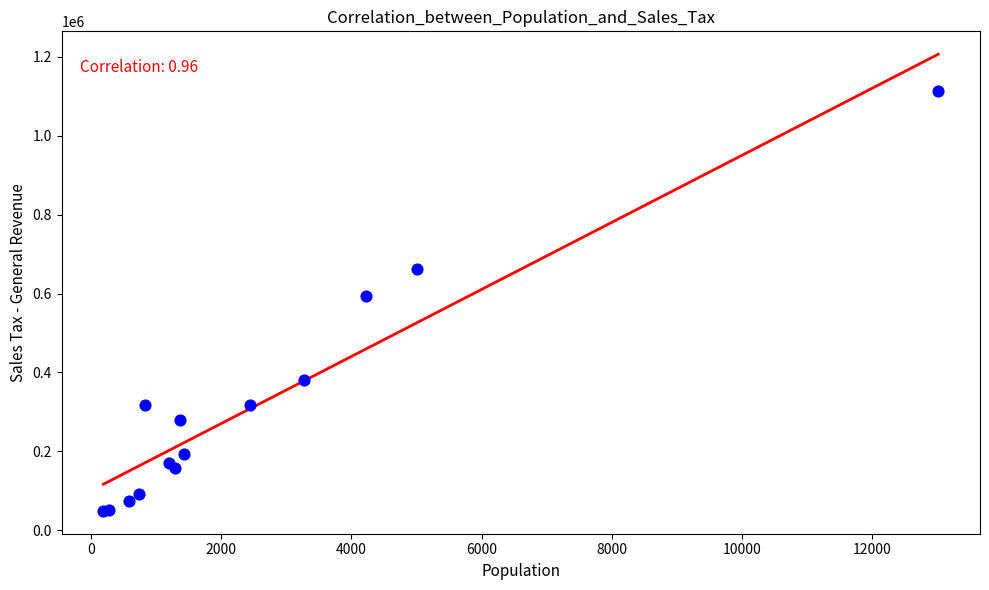

What Y value in the scatter plot is closest to 581169?

593923.0